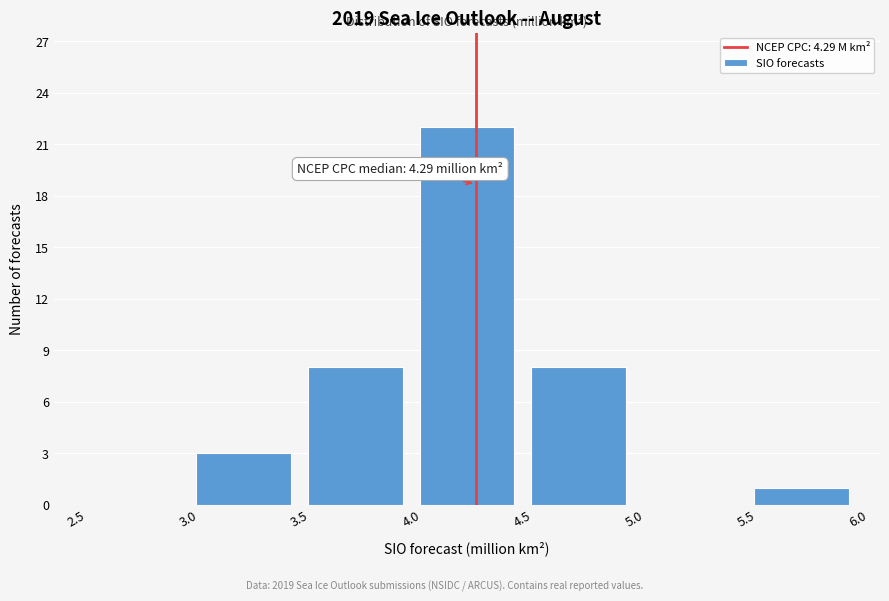

Which range on the x-axis has the tallest bar?

4.0 to 4.5